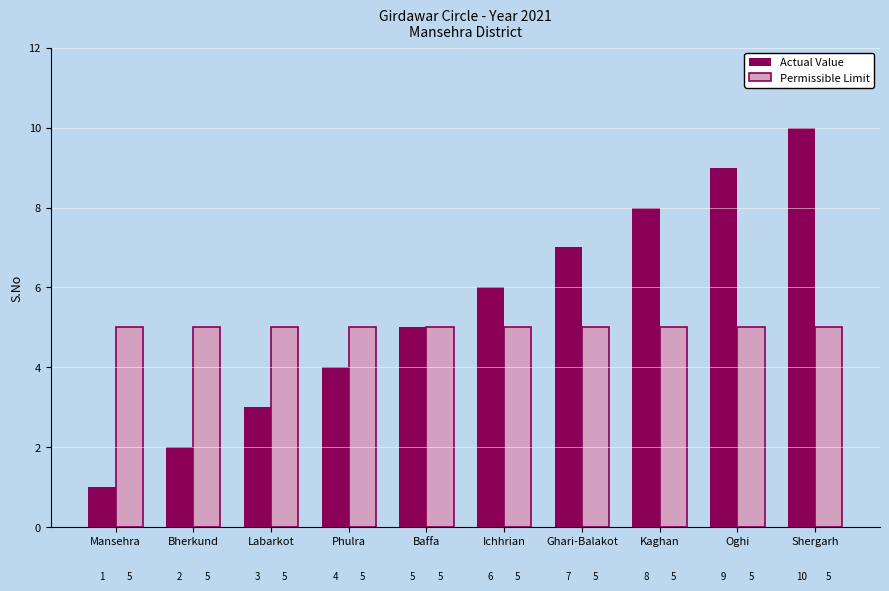

What is the value of the Permissible Limit bar at the 4th from the left?

5